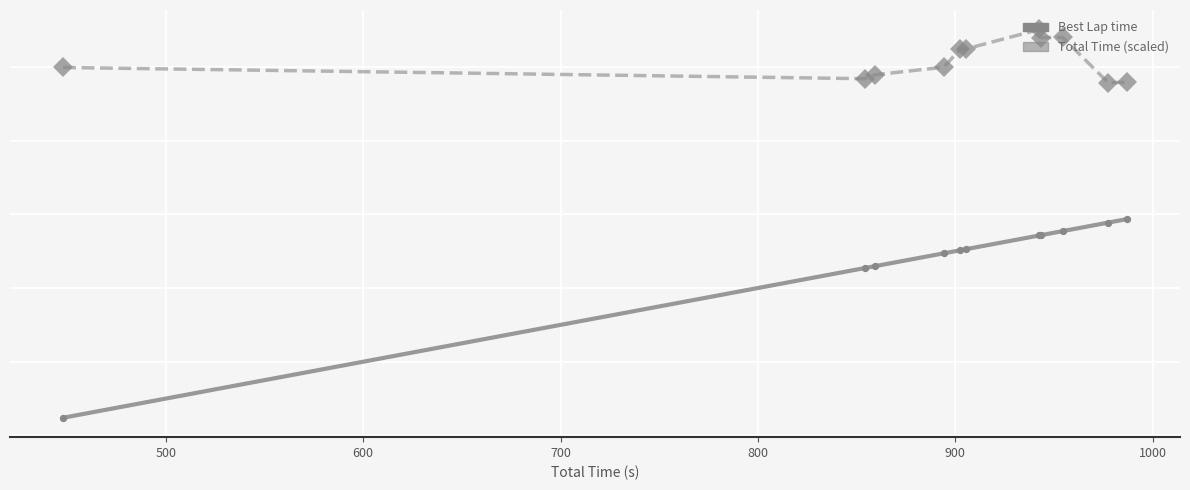

What are all the series names shown in the legend?

Best Lap time, Total Time (scaled)